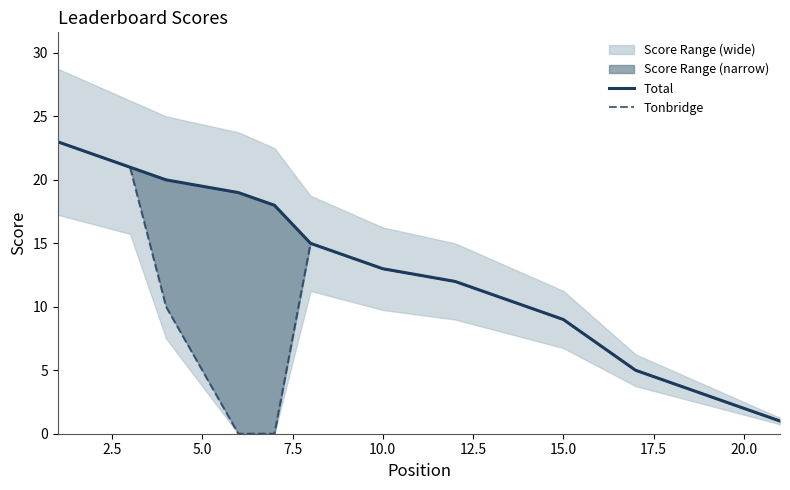

Rank the series by their maximum value, from highest to lowest.

Total, Tonbridge